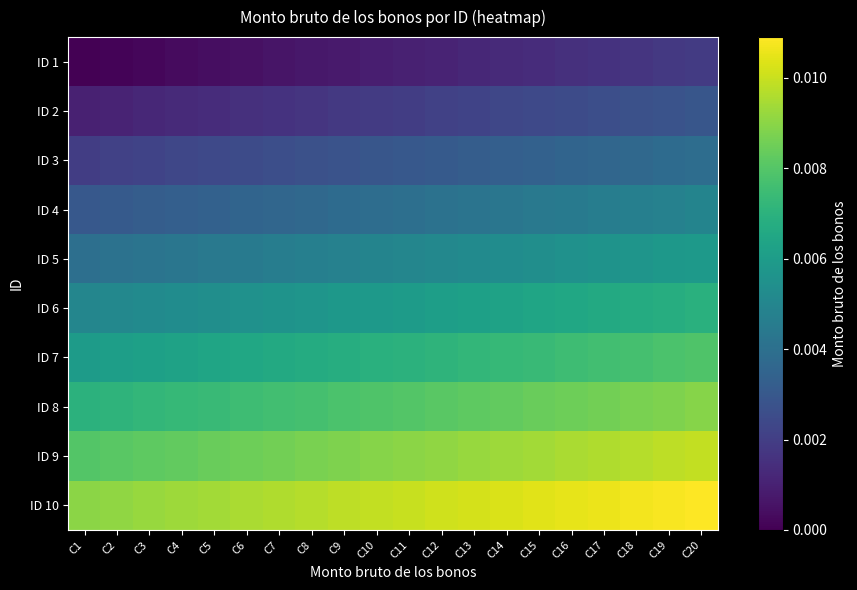

Rank the series at C10 from highest to lowest value.

ID 10, ID 9, ID 8, ID 7, ID 6, ID 5, ID 4, ID 3, ID 2, ID 1